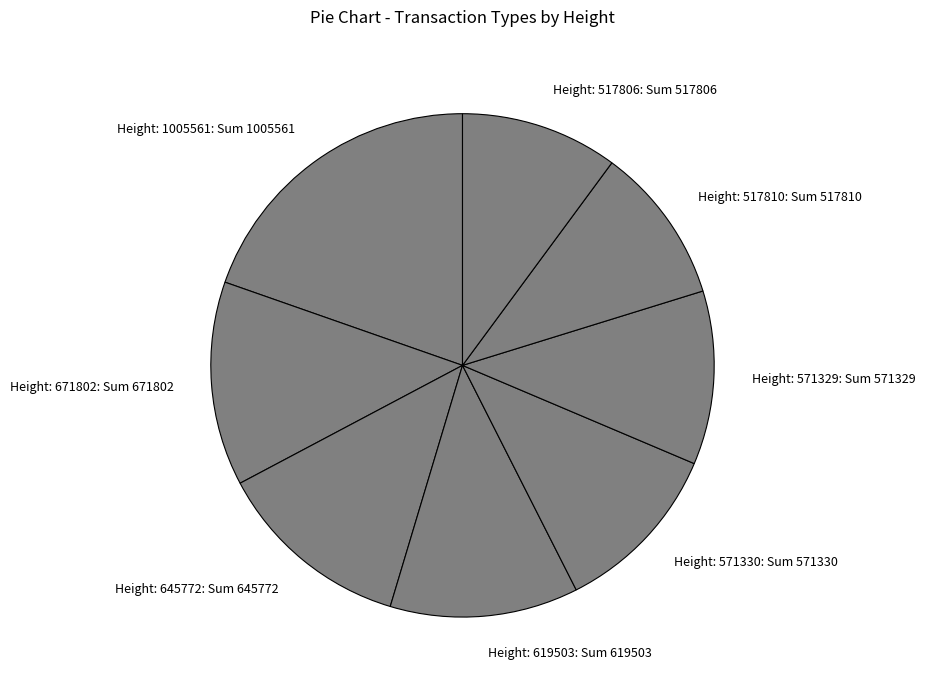

Does Height: 1005561 represent more than half of the total?

No